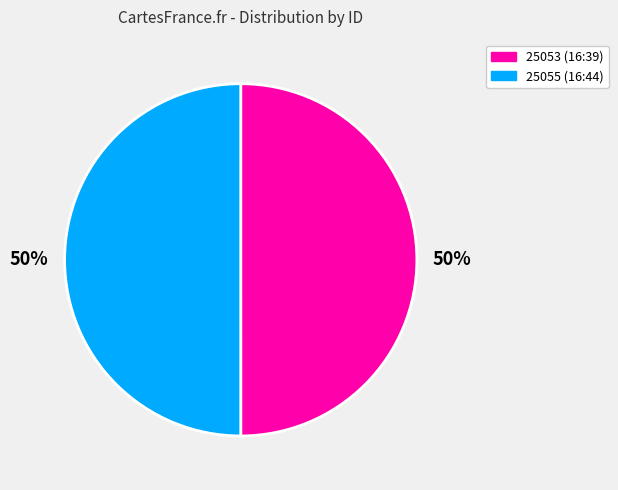

To the nearest percent, what is the combined percentage of 25053 (16:39) and 25055 (16:44)?

100%